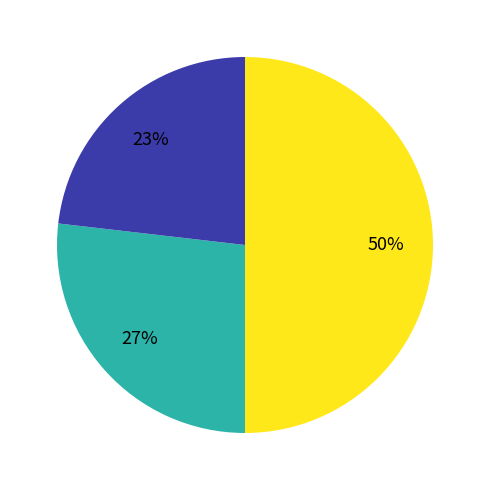

To the nearest percent, what is the difference between the largest and smallest slice percentages?

27%